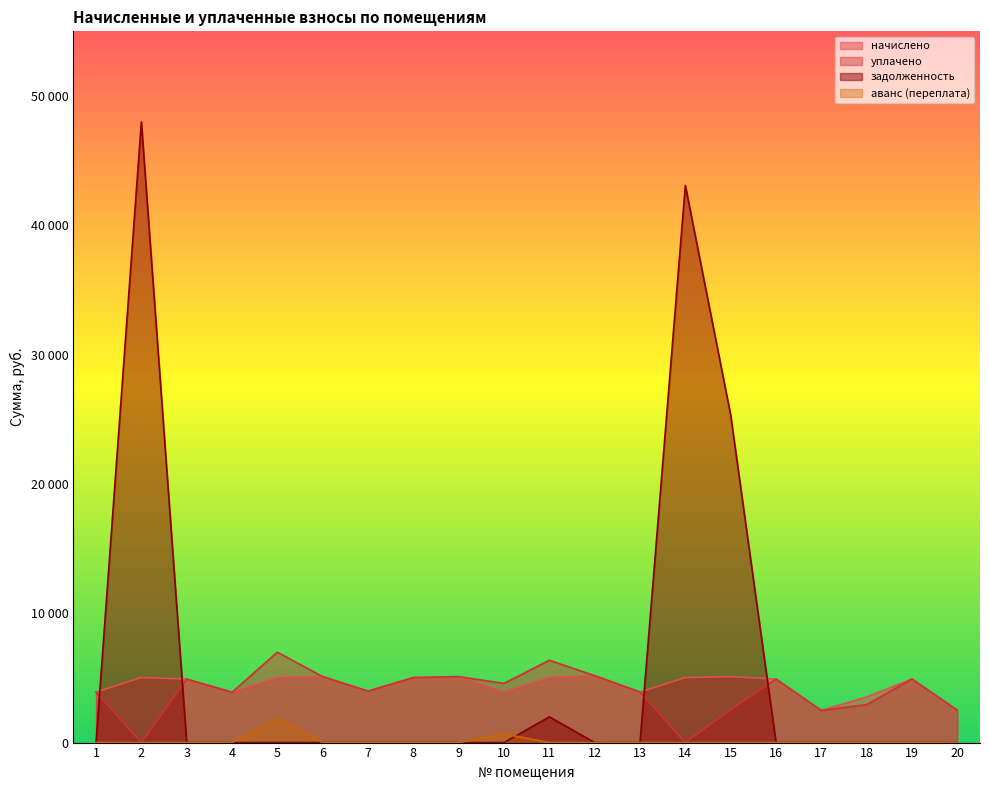

Is it true that задолженность equals 0.0 at 4?

True